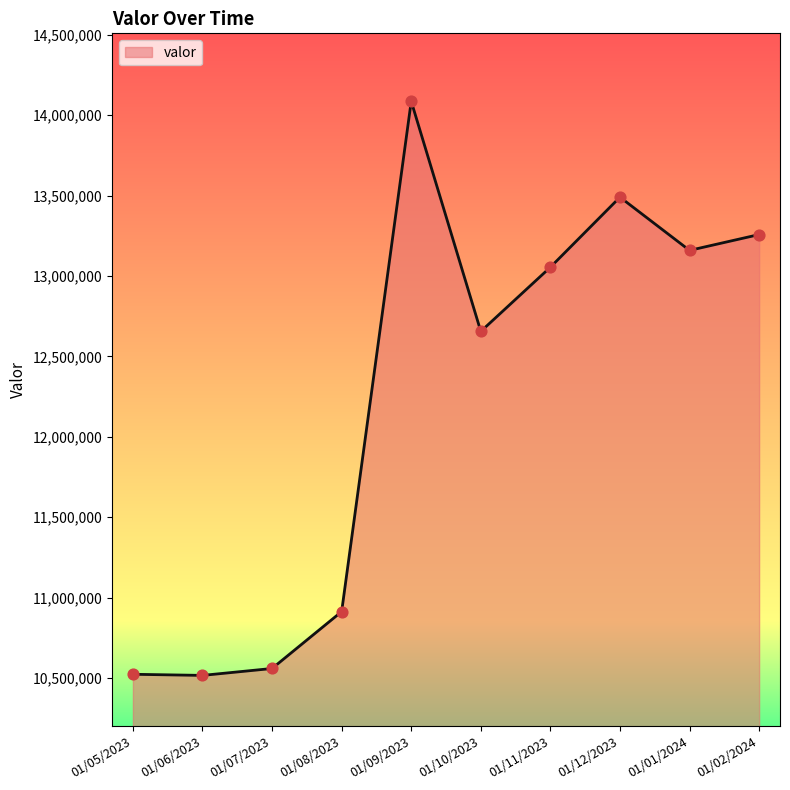

What is the ratio of the value at 01/11/2023 to the value at 01/10/2023?

1.0